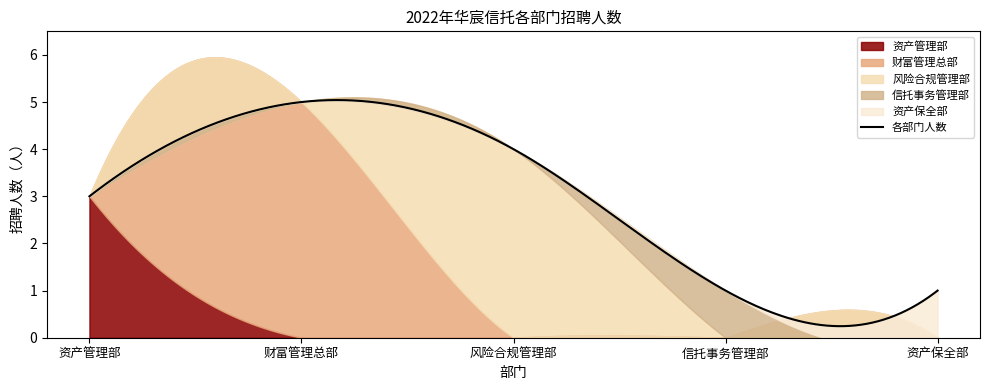

At how many categories does at least one series exceed 1?

3